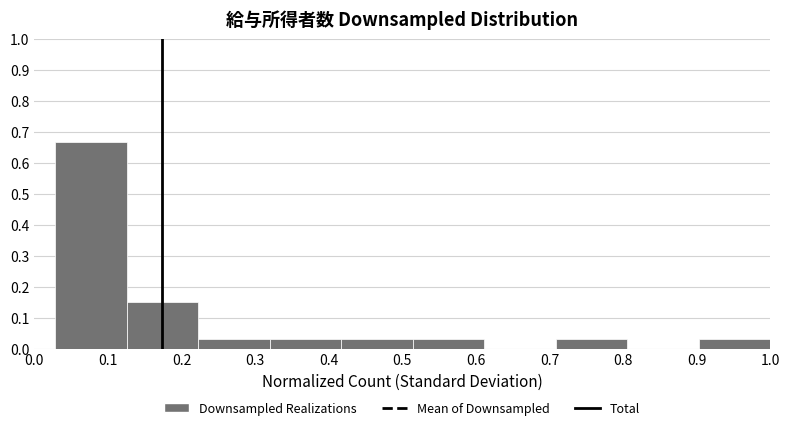

What is the height of the bar covering 0.51 to 0.61 on the x-axis? Neither the bar edges nor the heights are printed on the chart, so give them approximately, as read against the axes.

0.03